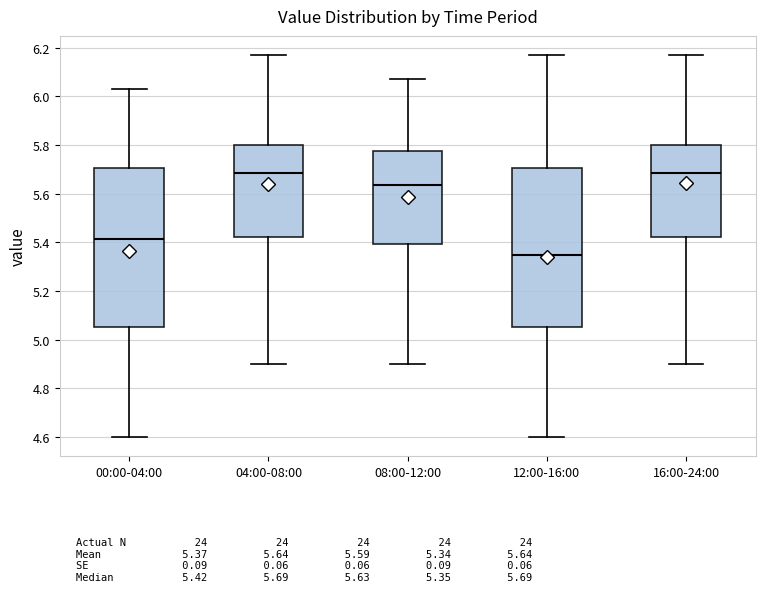

Which box has the lowest median line?

12:00-16:00